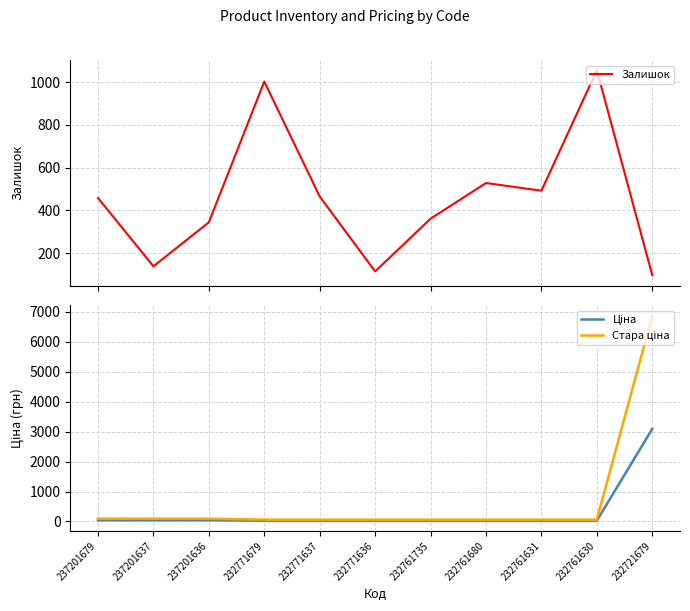

Which series has the largest total across all categories?

Стара ціна